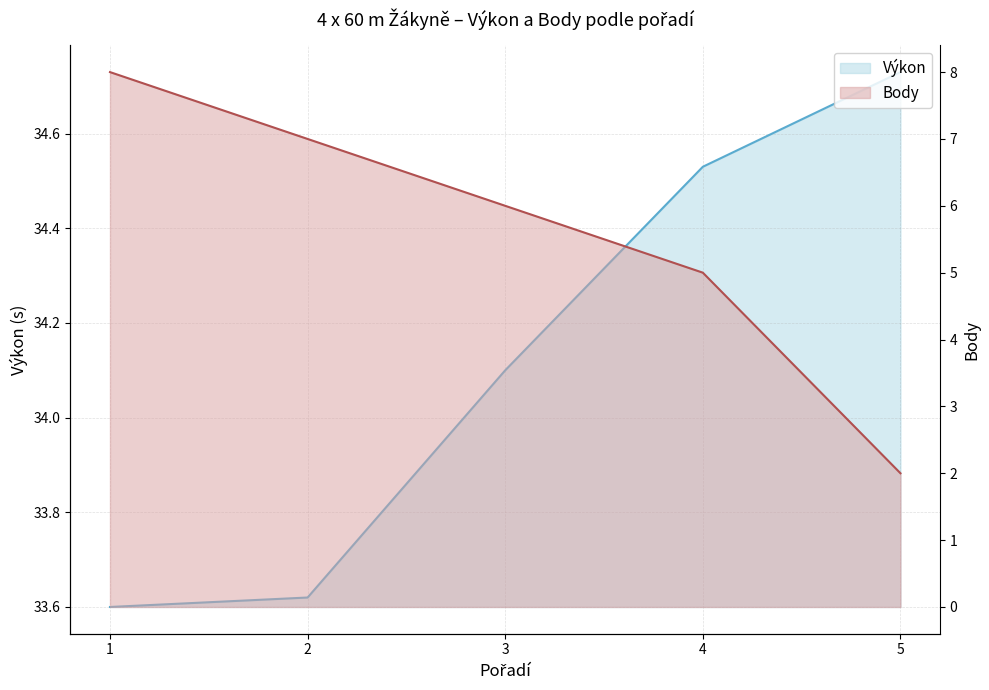

True or false: Body has a value of 8.6 at 3.

False